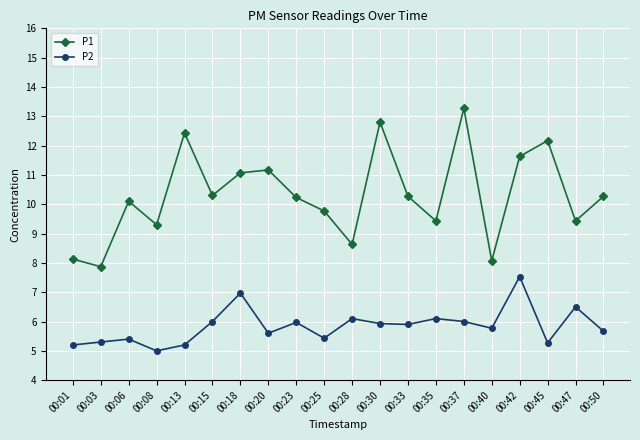

What is the highest value of the P1 series?

13.3